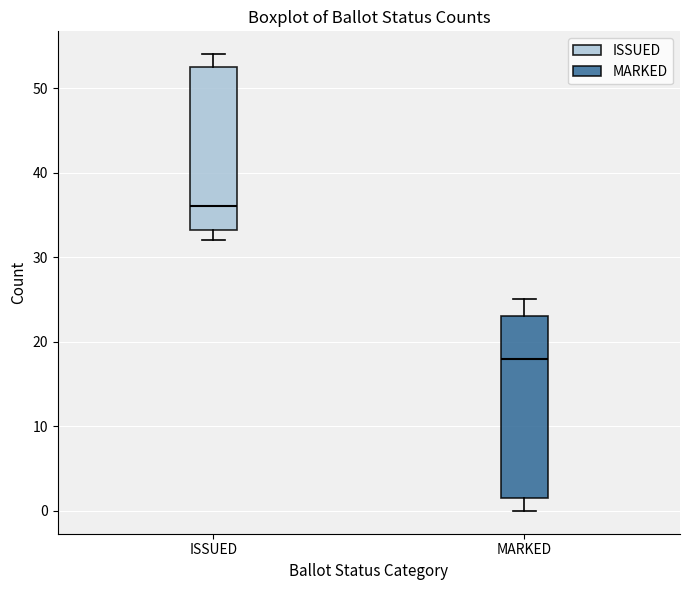

Reading left to right, read every box against the y-axis: the position of its median line, the range the box covers, and the ends of its whiskers. The values are not printed on the chart, so give them approximately, as read against the axis.

ISSUED: median 36, box 33 to 53, whiskers 32 to 54
MARKED: median 18, box 2 to 23, whiskers 0 to 25